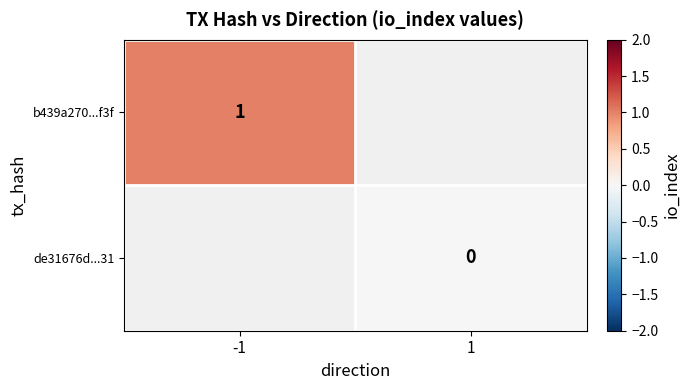

The value of b439a270...f3f at -1 is 0. True or false?

False